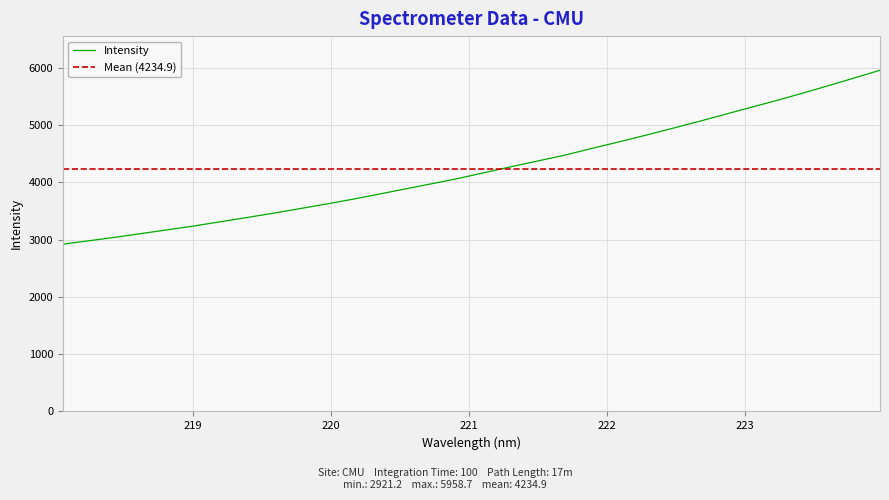

Between 221.6902 and 218.6332, which is larger?

221.6902